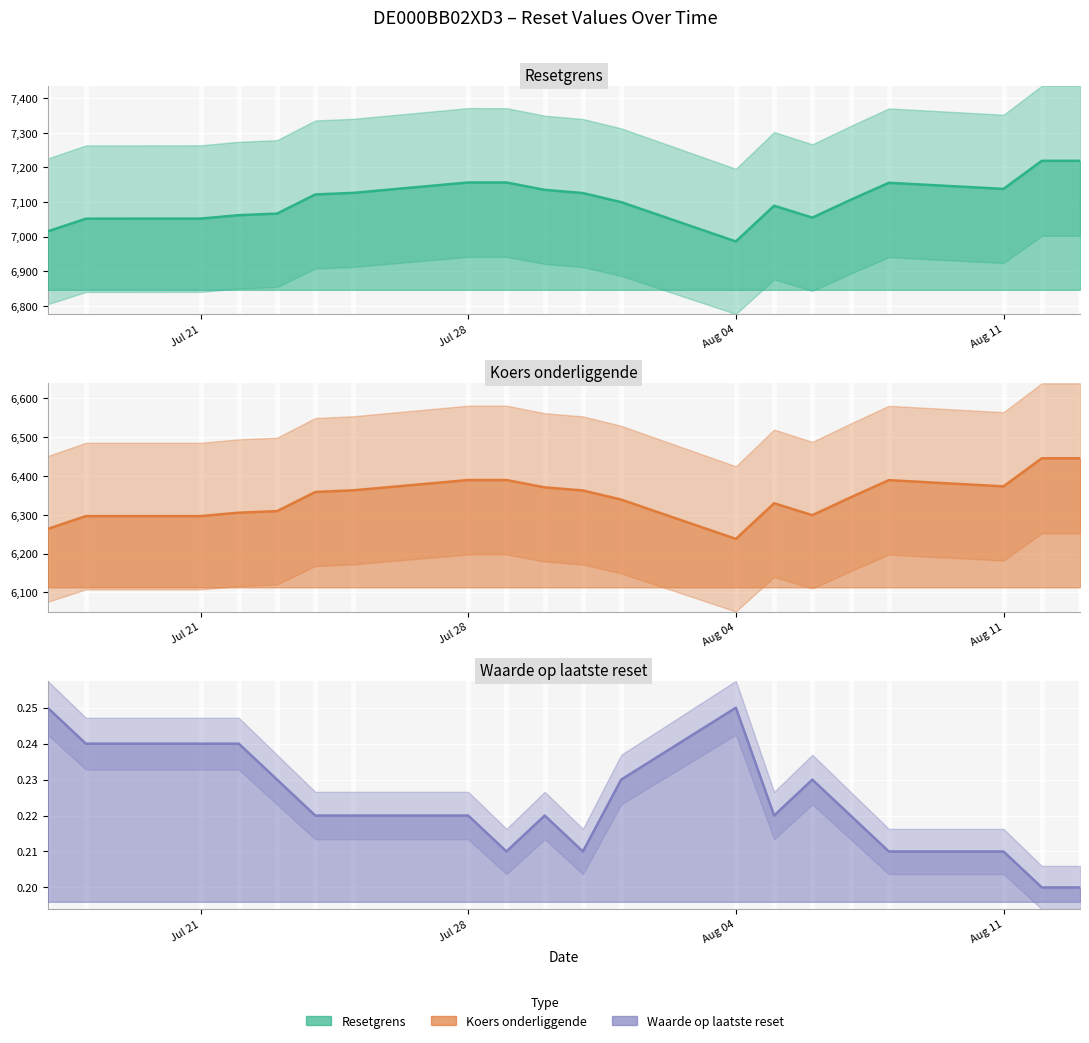

What is the sum of the Koers onderliggende values at 2025-08-11 and 2025-08-06?

12672.6